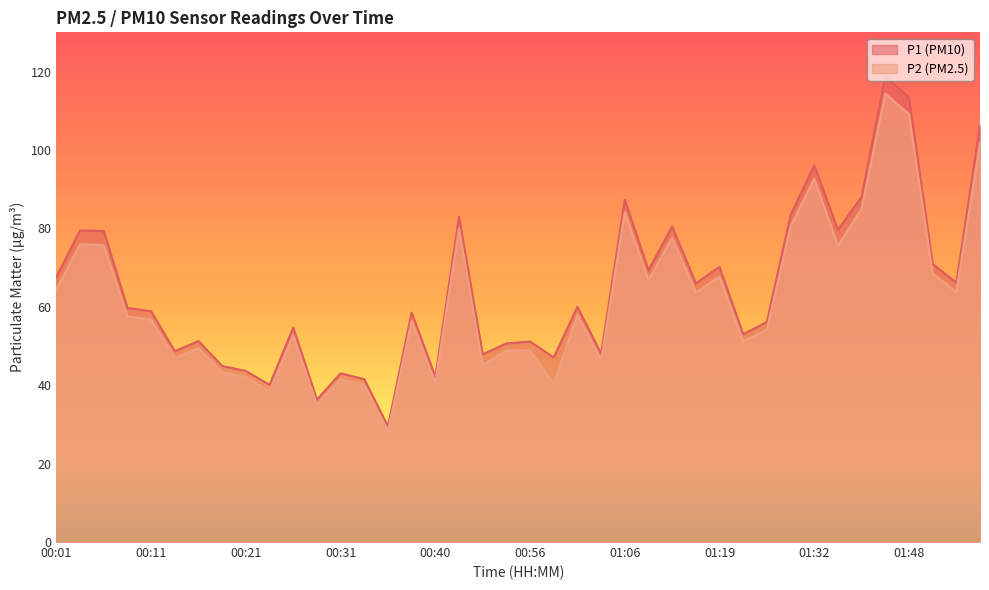

Read the P2 value at 00:43.

80.0